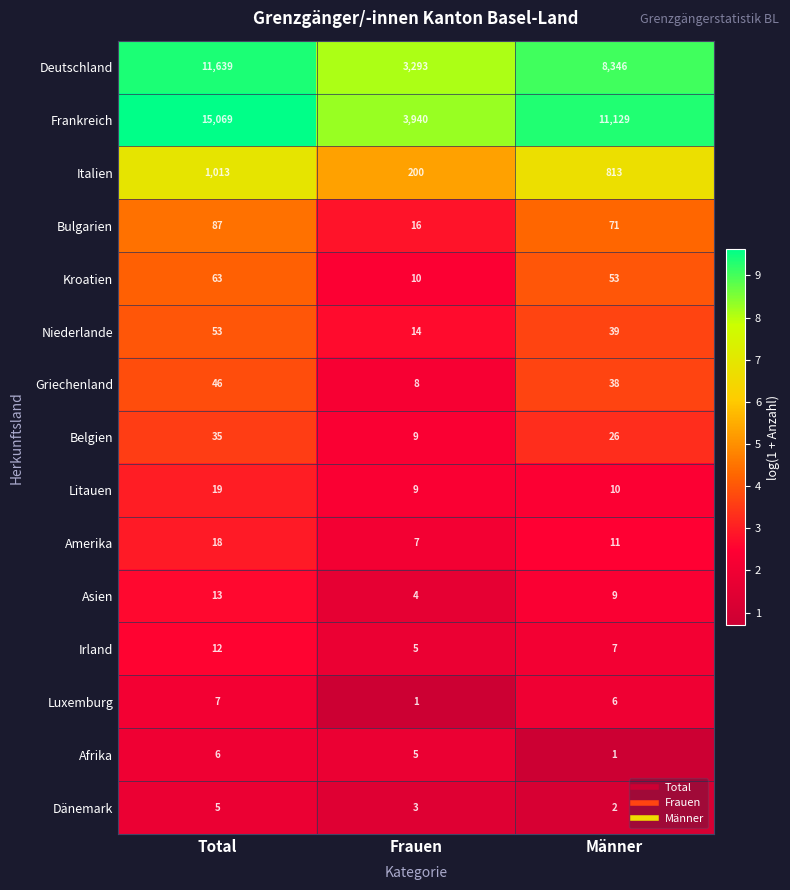

At how many categories does at least one series exceed 3?

3